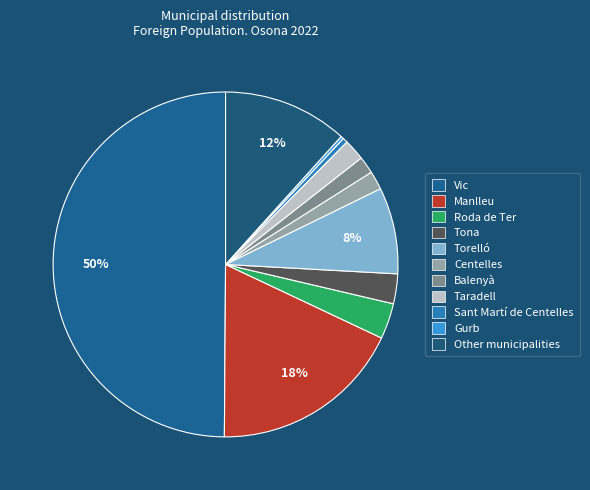

Rank the categories by value from lowest to highest.

Gurb, Sant Martí de Centelles, Balenyà, Centelles, Taradell, Tona, Roda de Ter, Torelló, Other municipalities, Manlleu, Vic